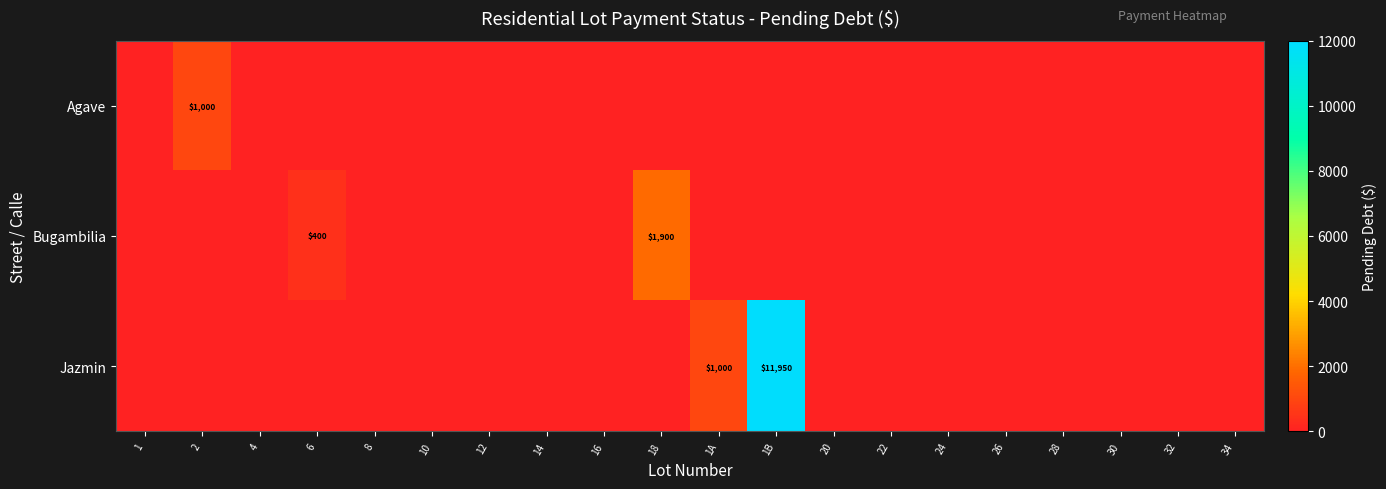

Is it true that Agave equals 344 at 2?

False